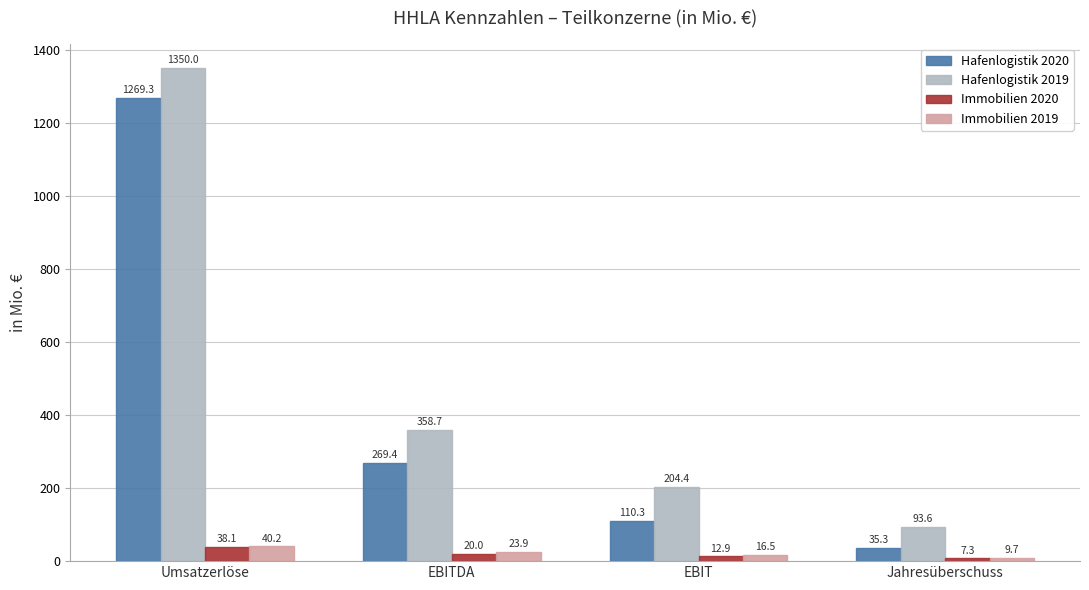

How many bars are there in total?

16